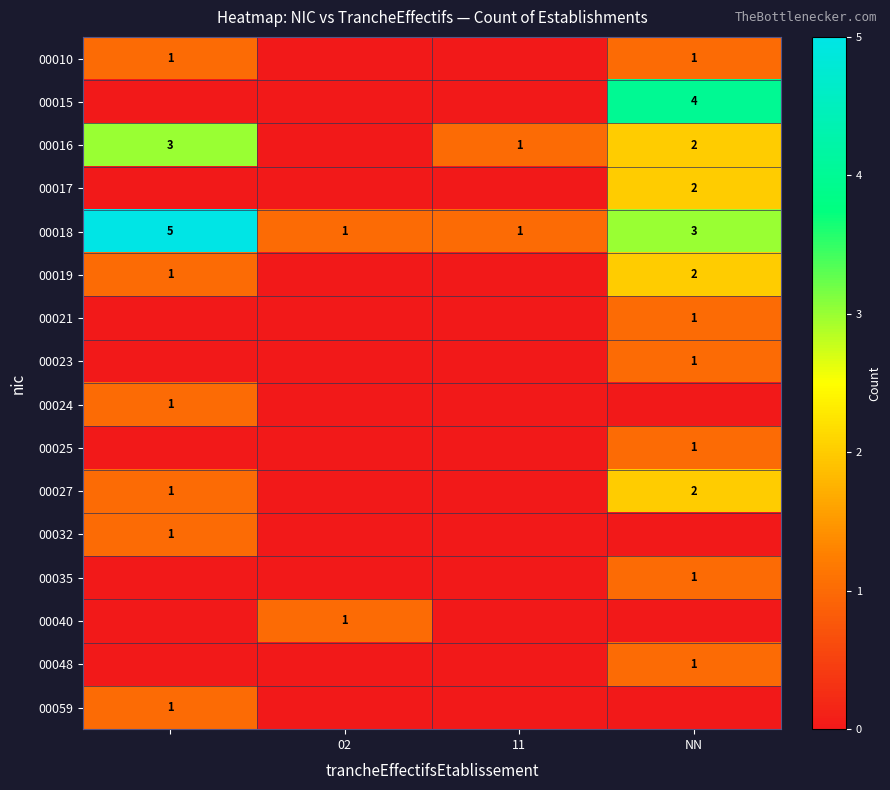

The 00015 series shows 1 at NN. True or false?

False